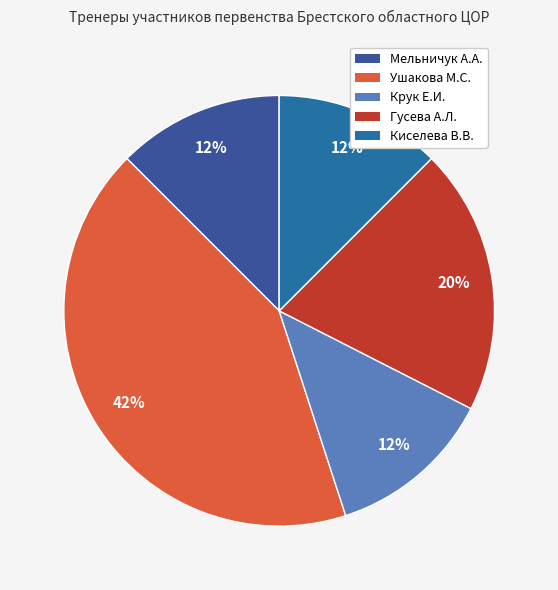

True or false: Гусева А.Л. accounts for 20% of the total.

True